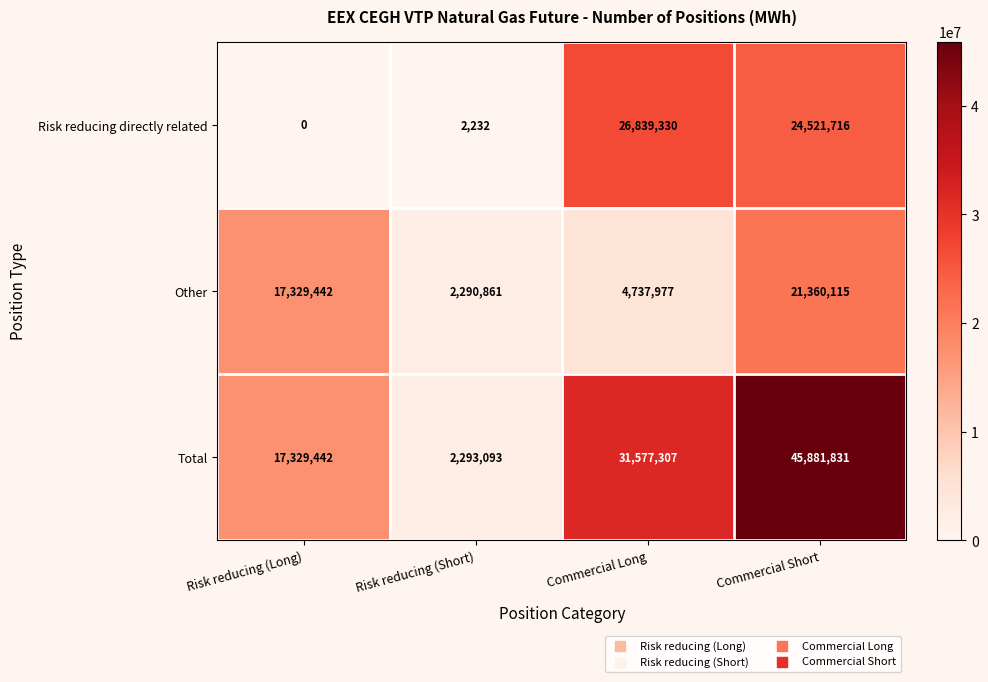

How many categories are shown in the chart?

4